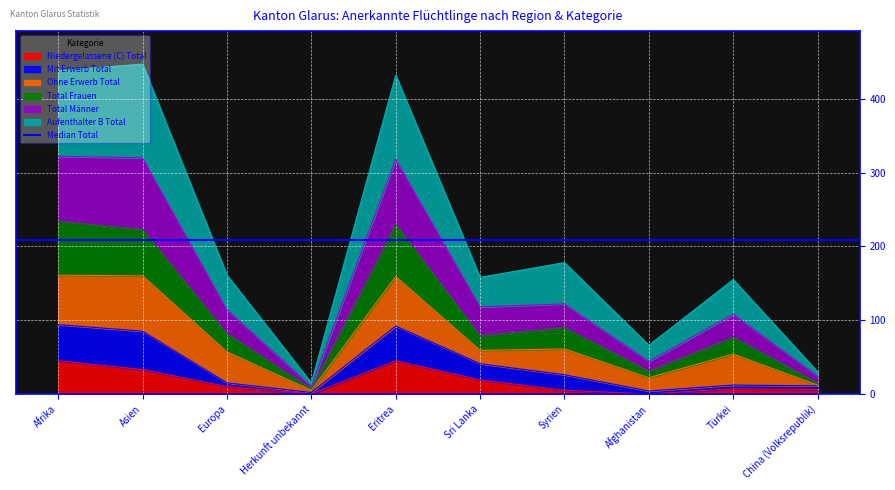

Is it true that Niedergelassene (C) Total equals 0 at Afghanistan?

True